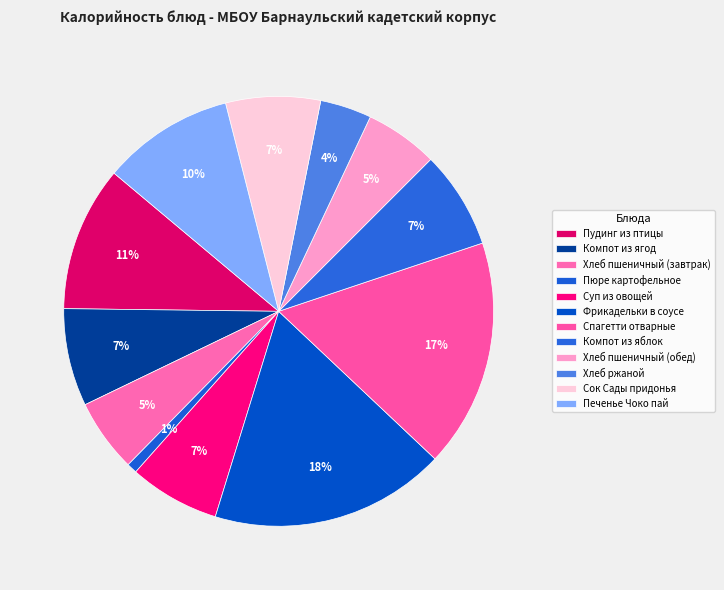

Rank the categories by value from highest to lowest.

Фрикадельки в соусе, Спагетти отварные, Пудинг из птицы, Печенье Чоко пай, Компот из ягод, Компот из яблок, Сок Сады придонья, Суп из овощей, Хлеб пшеничный (завтрак), Хлеб пшеничный (обед), Хлеб ржаной, Пюре картофельное